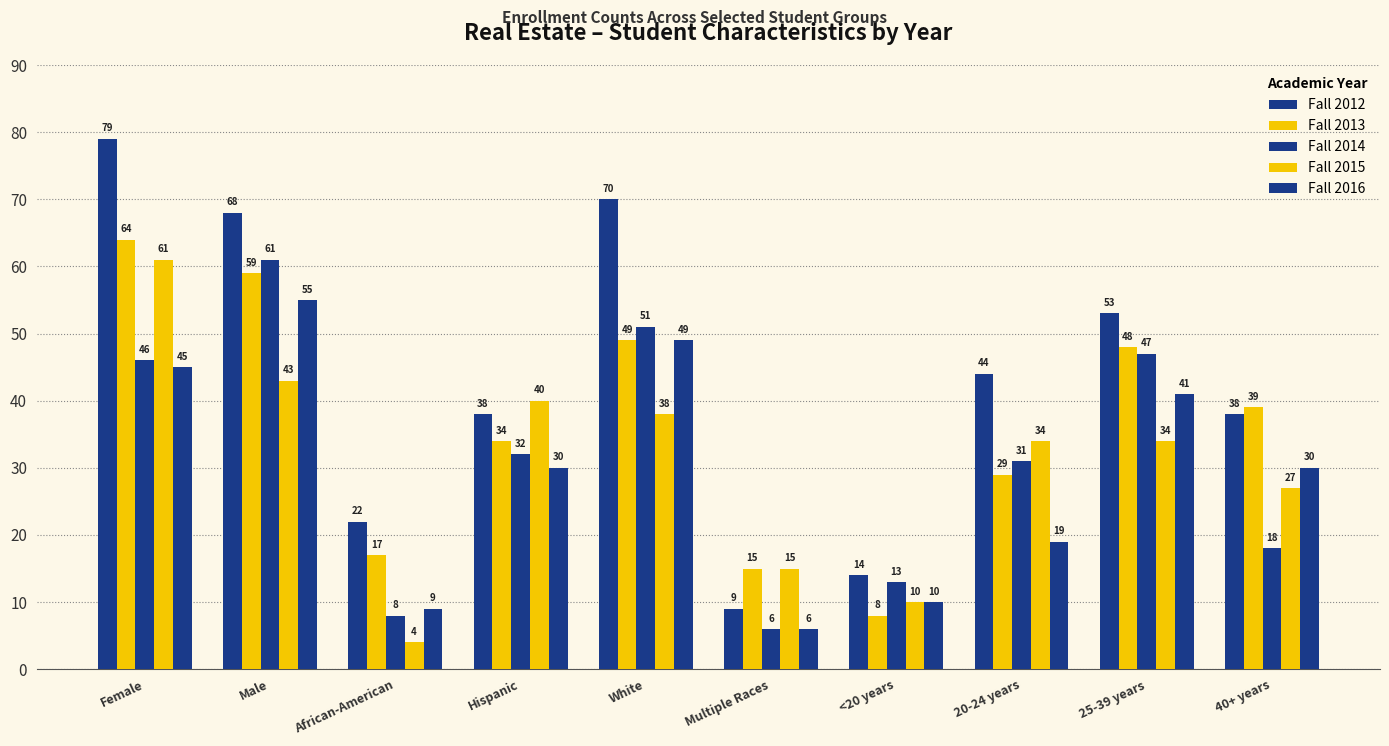

What is the difference between the maximum and minimum values in the Fall 2014 series?

55